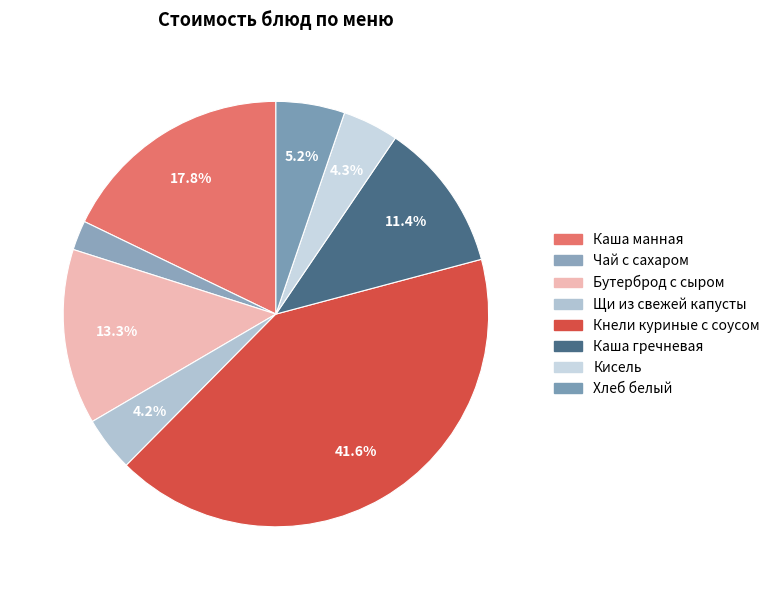

Rank the categories by value from lowest to highest.

Чай с сахаром, Щи из свежей капусты, Кисель, Хлеб белый, Каша гречневая, Бутерброд с сыром, Каша манная, Кнели куриные с соусом